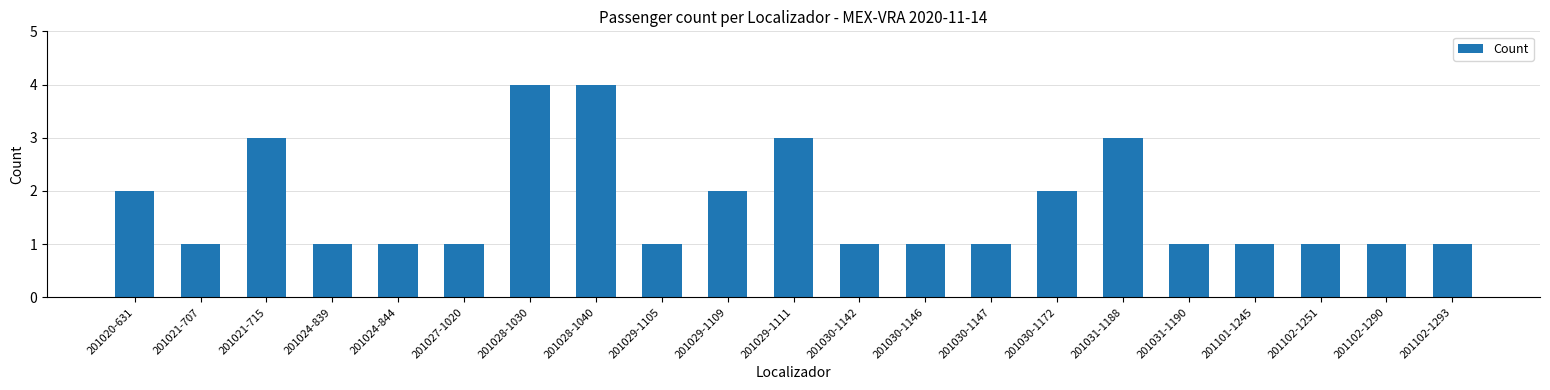

What is the difference between the maximum and minimum values?

3